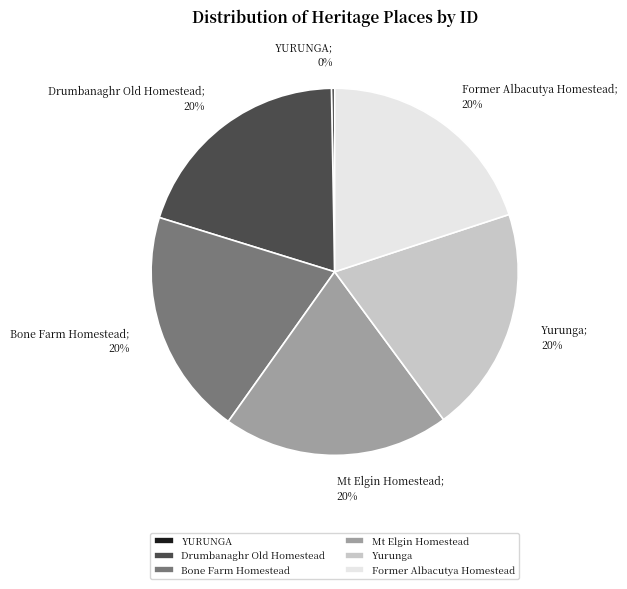

Combined, do Yurunga and YURUNGA account for over 50%?

No